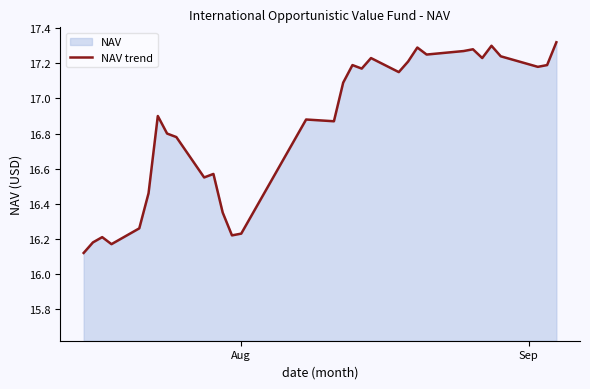

What is the difference between the maximum and minimum values?

1.2